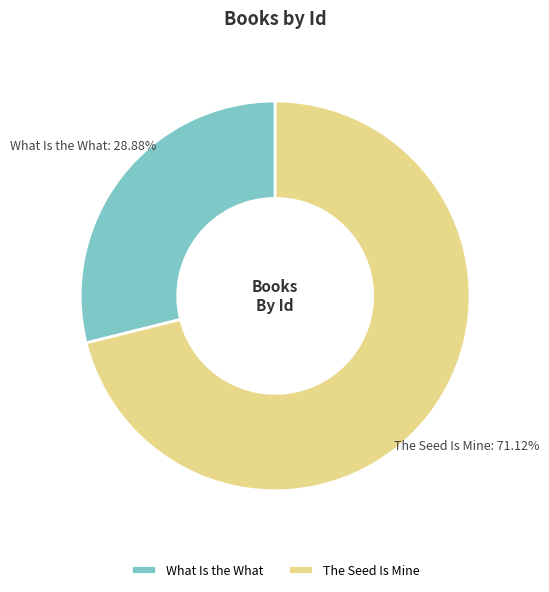

How many slices are in this pie chart?

2